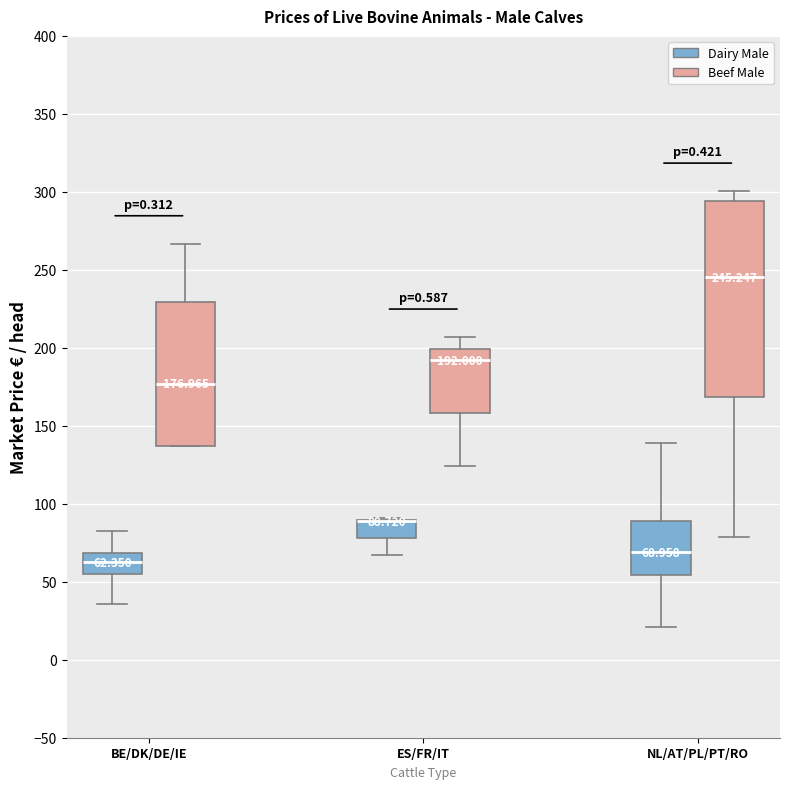

Comparing the boxes themselves (not the whiskers), which one is the tallest?

NL/AT/PL/PT/RO (Beef Male)